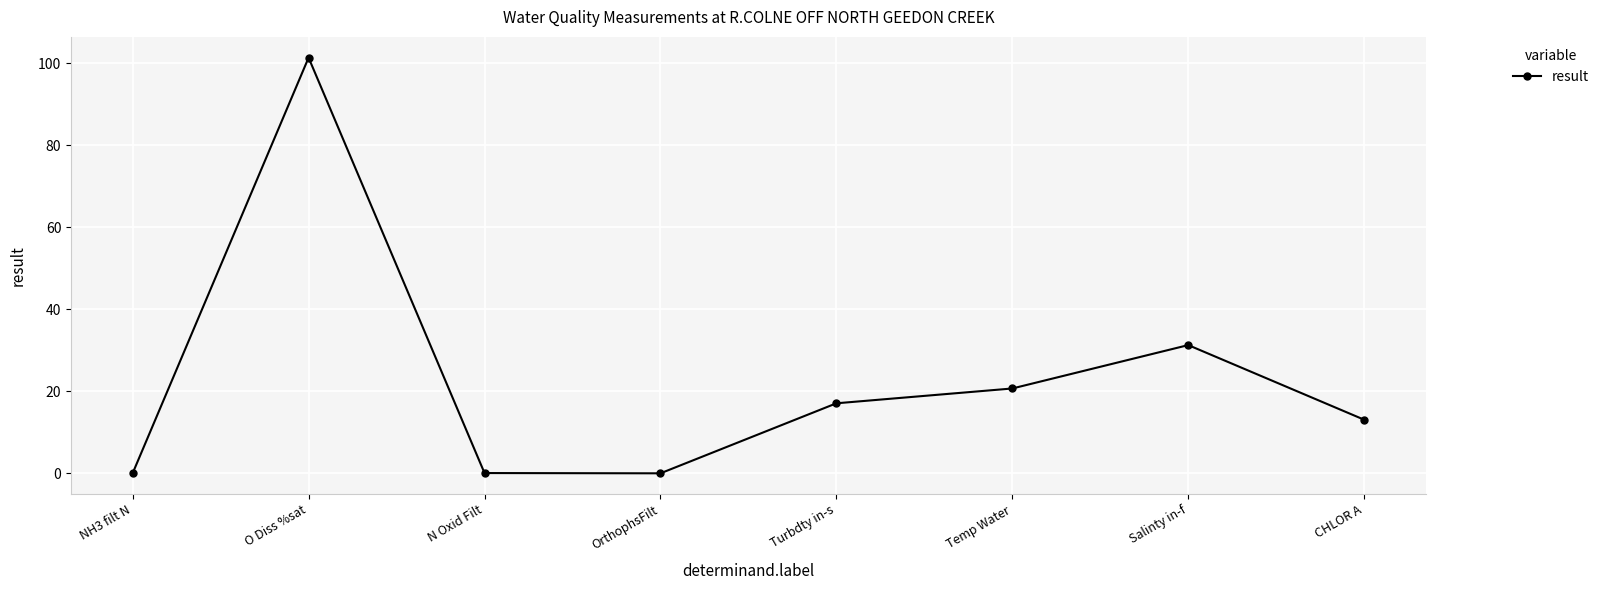

How many categories are shown in the chart?

8